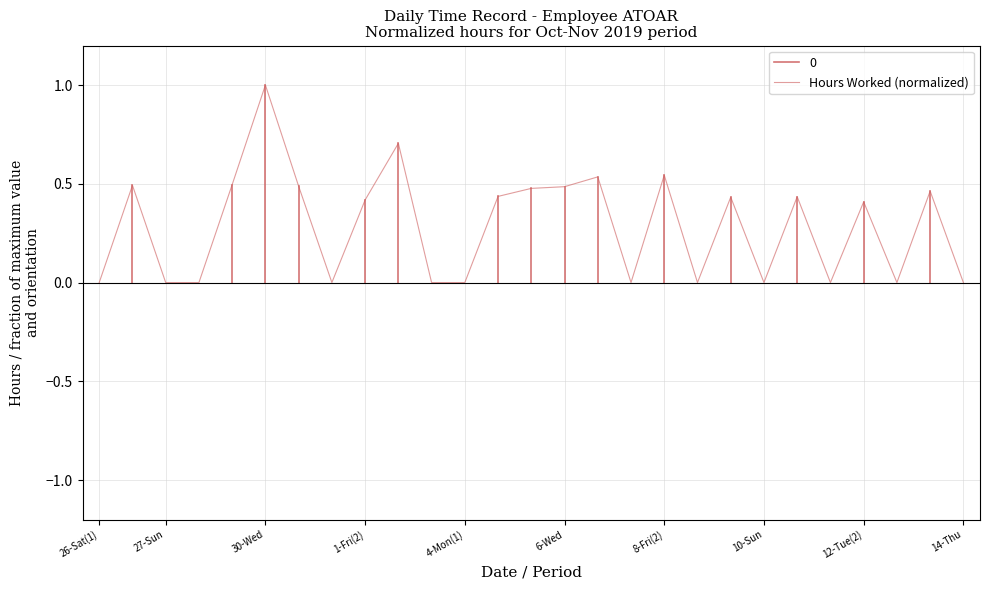

Does the chart display data point markers on the line(s)?

No